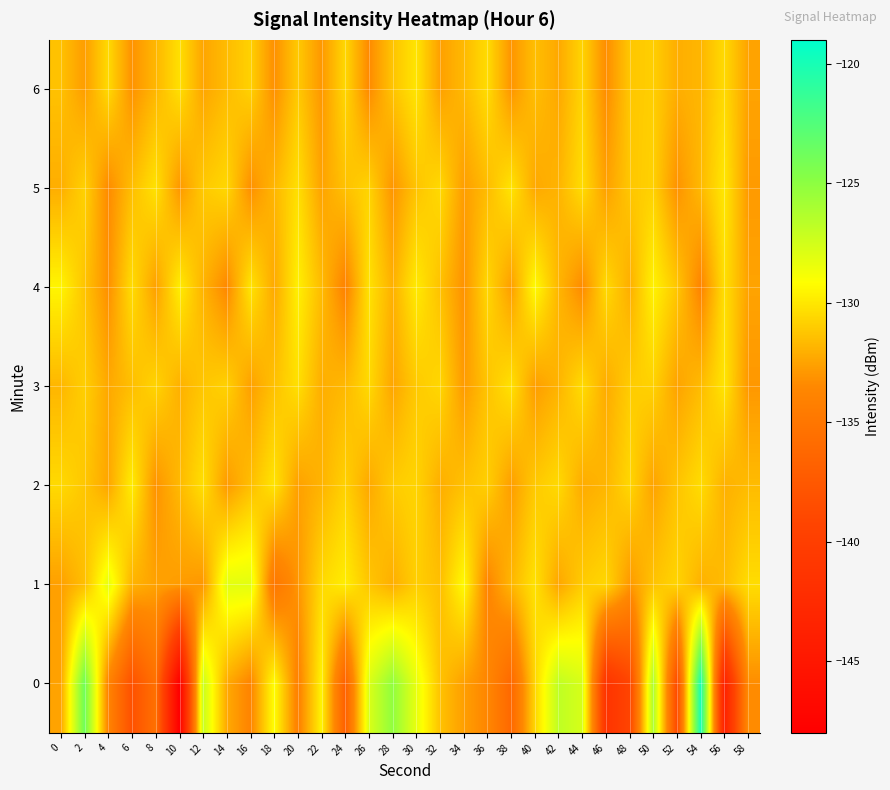

Count the number of data series in this chart.

7